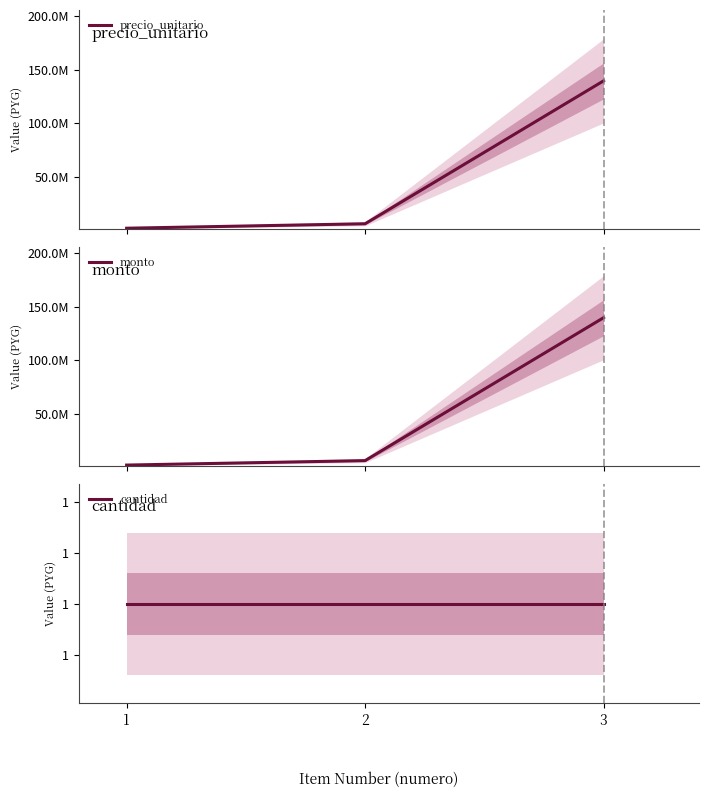

Which series has the widest spread of values?

precio_unitario